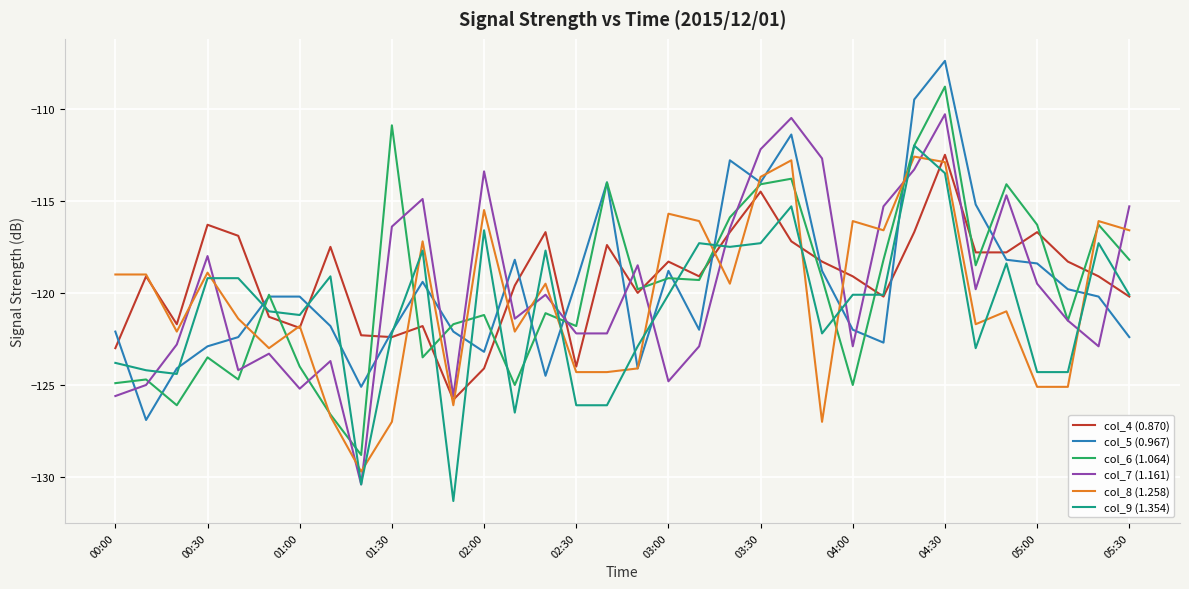

After their last crossing, which series has the higher values: col_5 (0.967) or col_7 (1.161)?

col_7 (1.161)